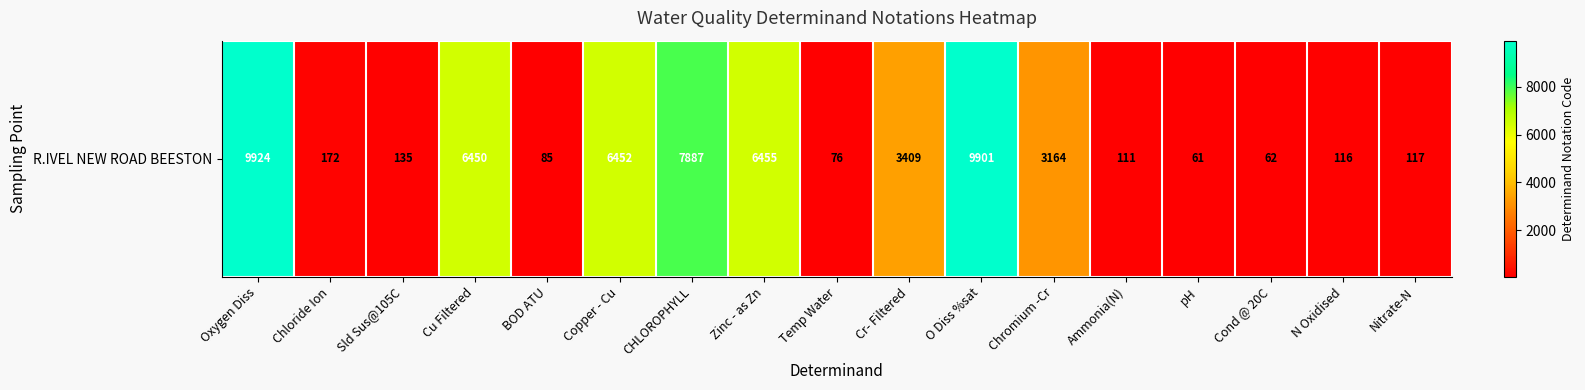

Read the value at Cr- Filtered.

3409